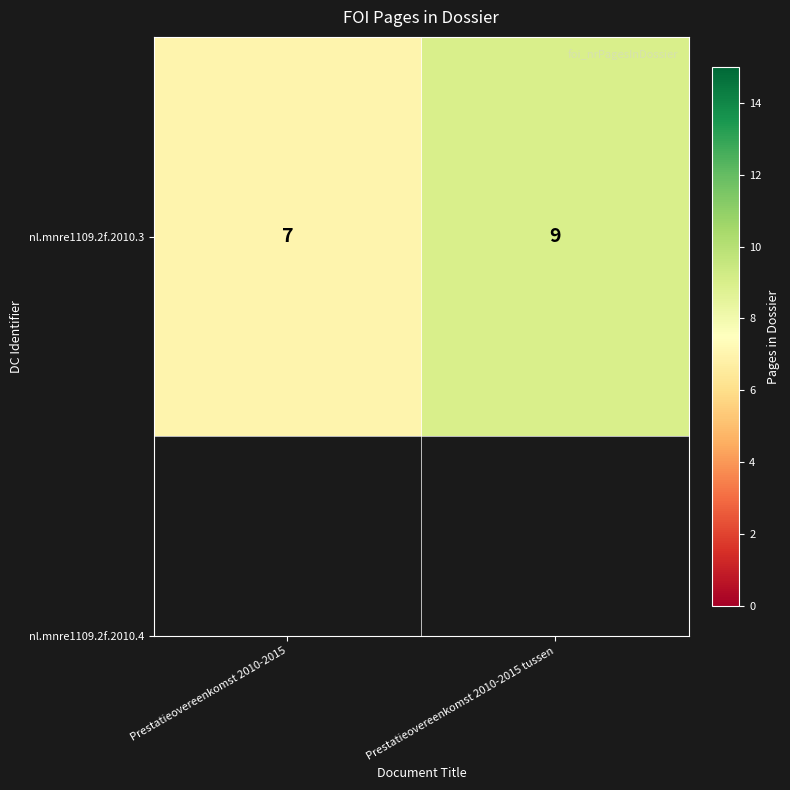

At which category does the chart reach its peak across all series?

Prestatieovereenkomst 2010-2015 tussen